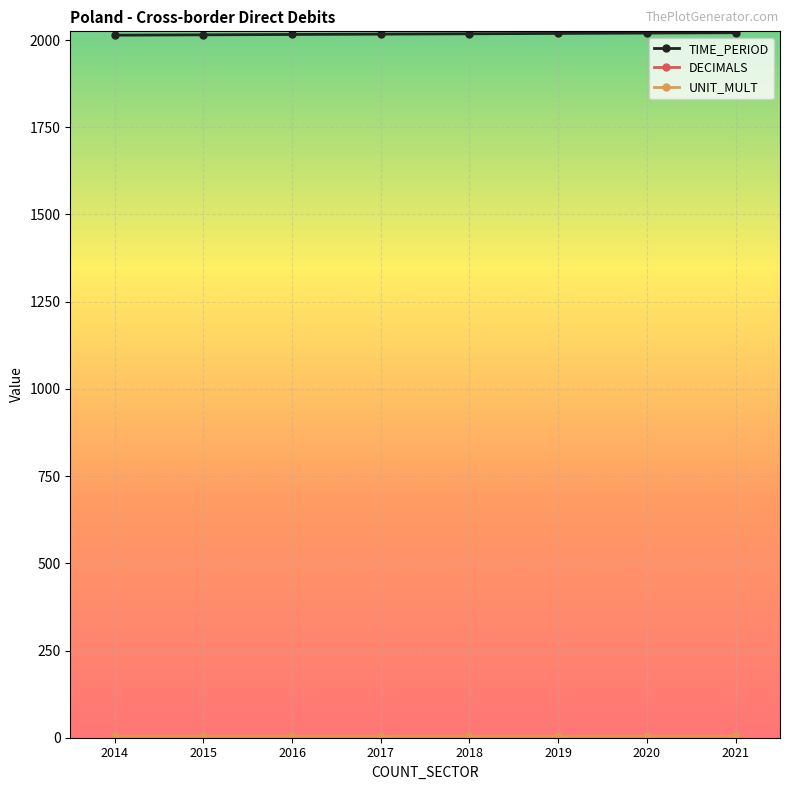

True or false: TIME_PERIOD has a value of 3032 at 2016.

False